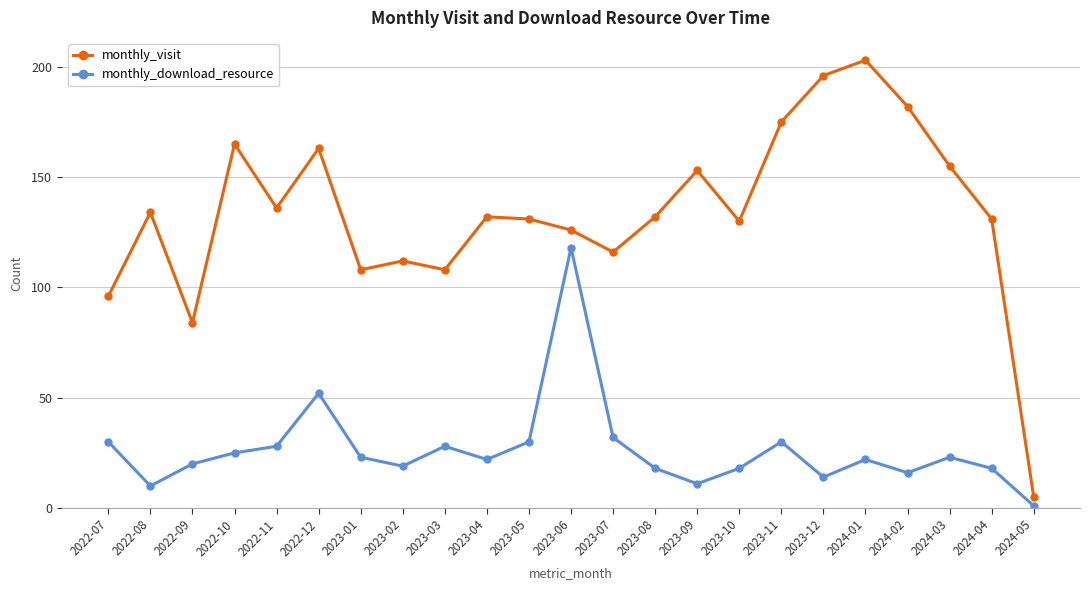

How many lines are shown in the chart?

2